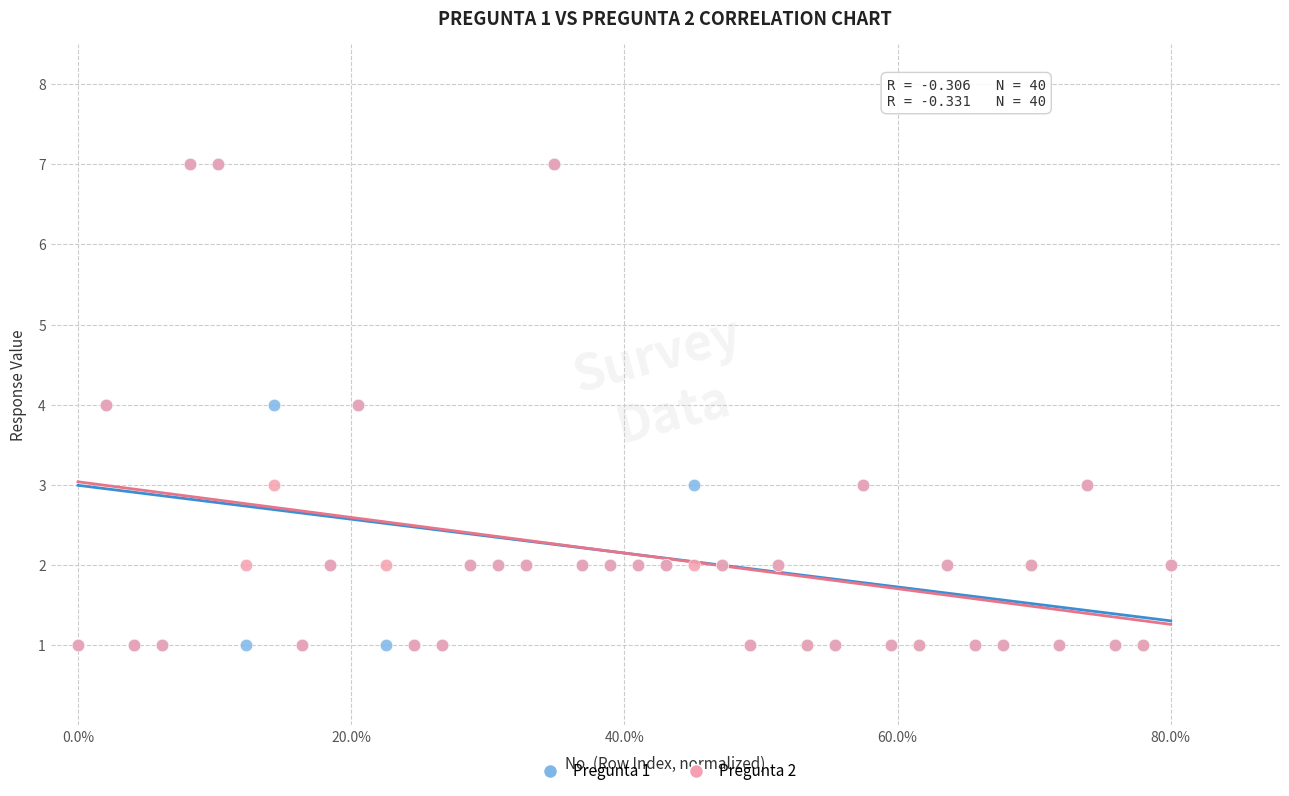

What are all the series names shown in the legend?

Pregunta 1, Pregunta 2